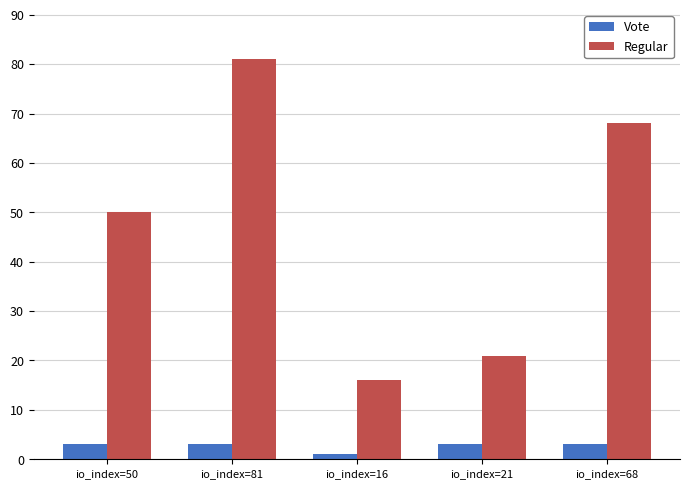

At which category does the chart reach its minimum across all series?

io_index=16